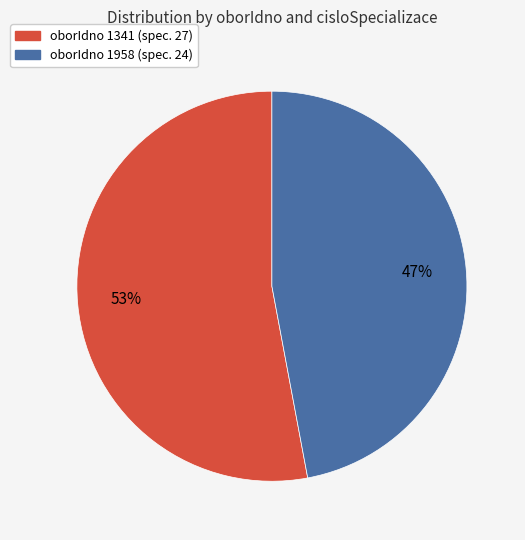

Count the number of slices in the pie.

2